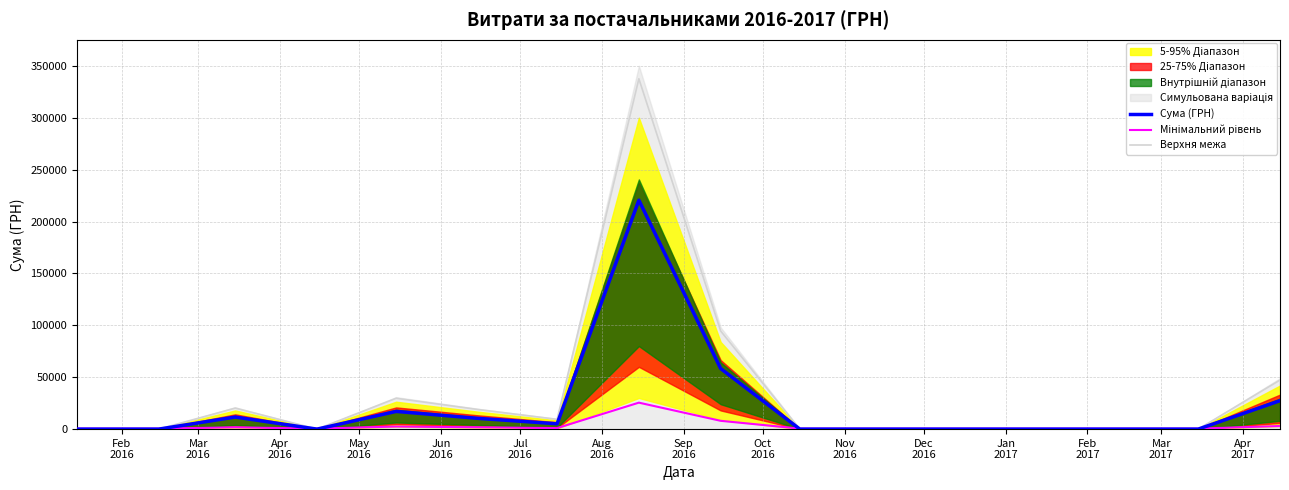

What is the maximum value for Верхня межа?

337500.0